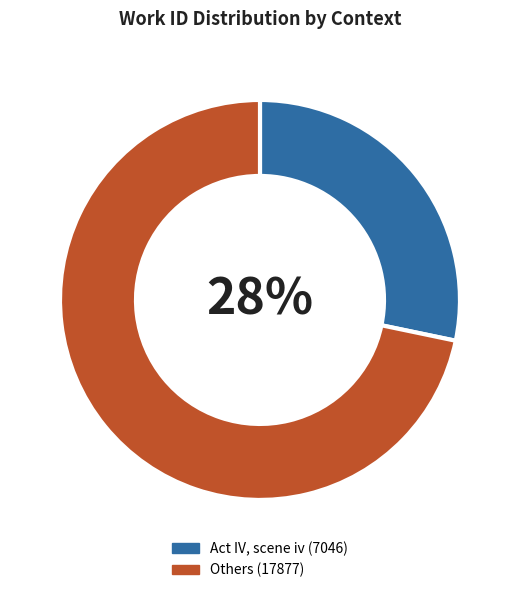

To the nearest percent, what is the average slice percentage?

50%